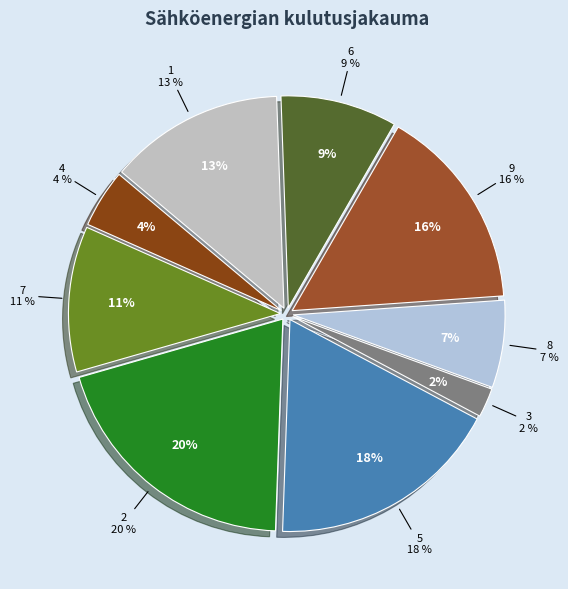

Is the sum of 7 and 8 greater than half?

No